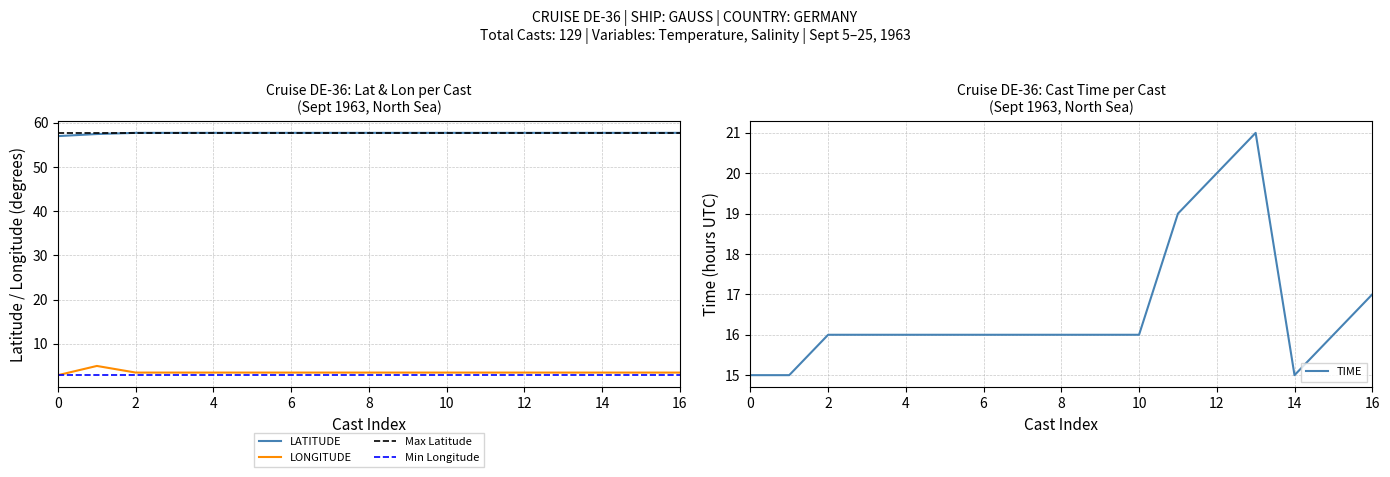

What is the sum of the LATITUDE values at 12 and 10?

115.5